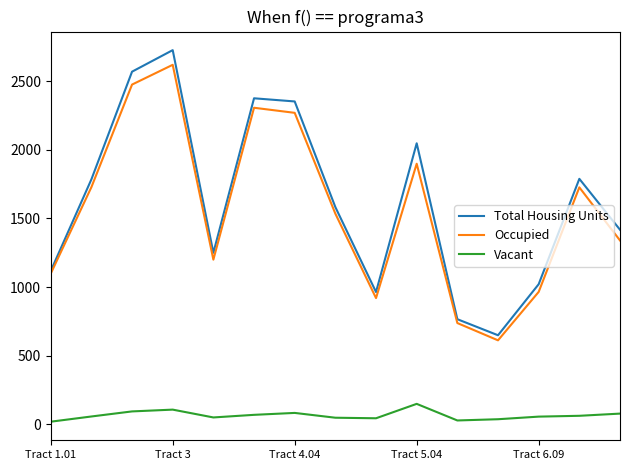

True or false: Vacant and Total Housing Units cross at least once.

False